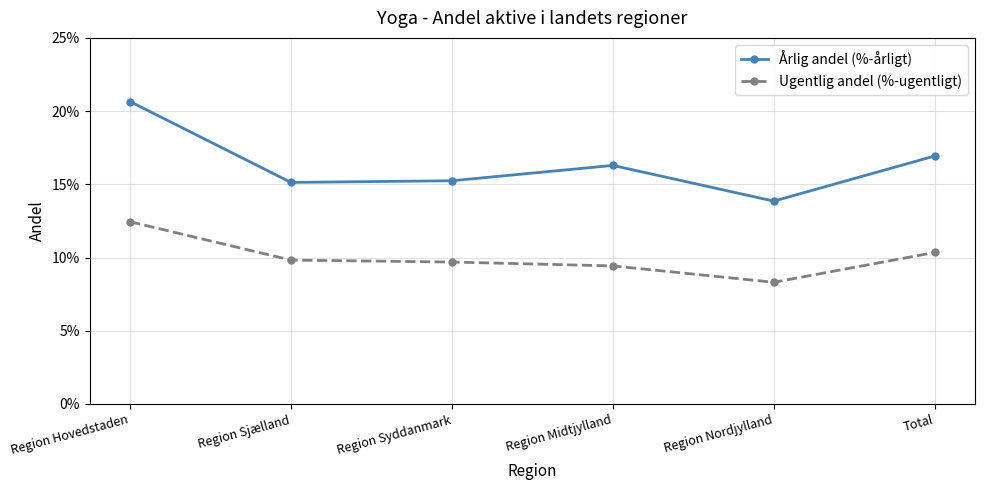

Is it true that Årlig andel (%-årligt) equals 0.1 at Total?

False